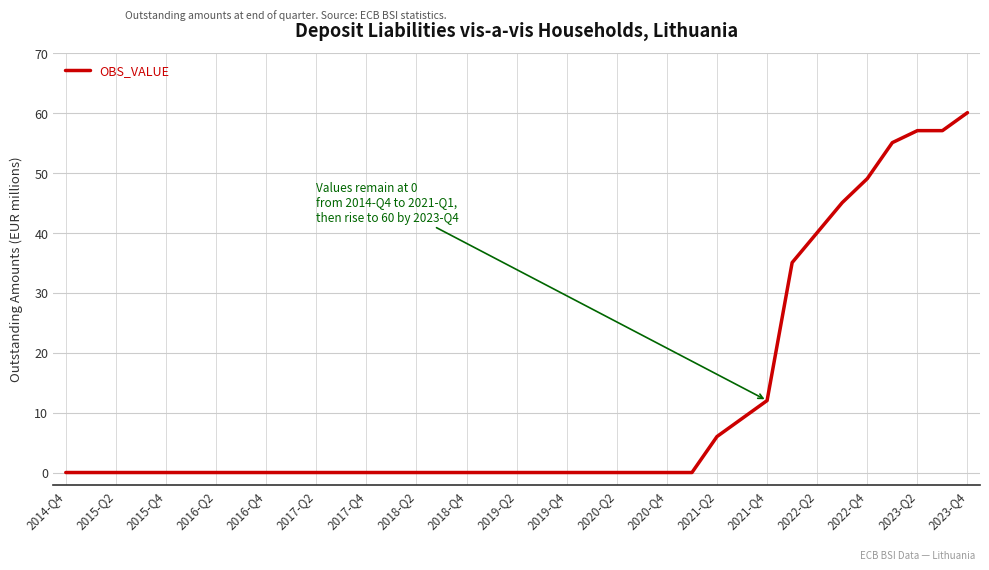

What is the difference between the maximum and minimum values?

60